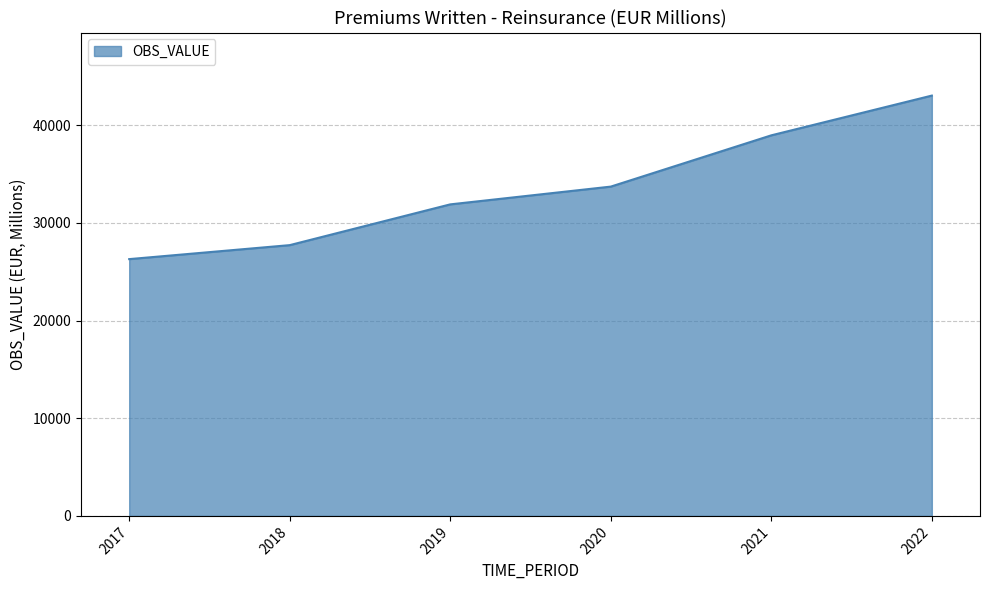

How many values are below 33714?

3